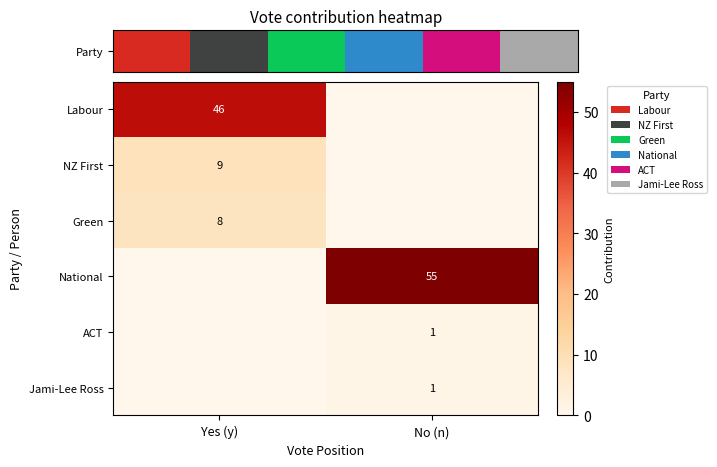

At which category is the sum across all series the highest?

Yes (y)